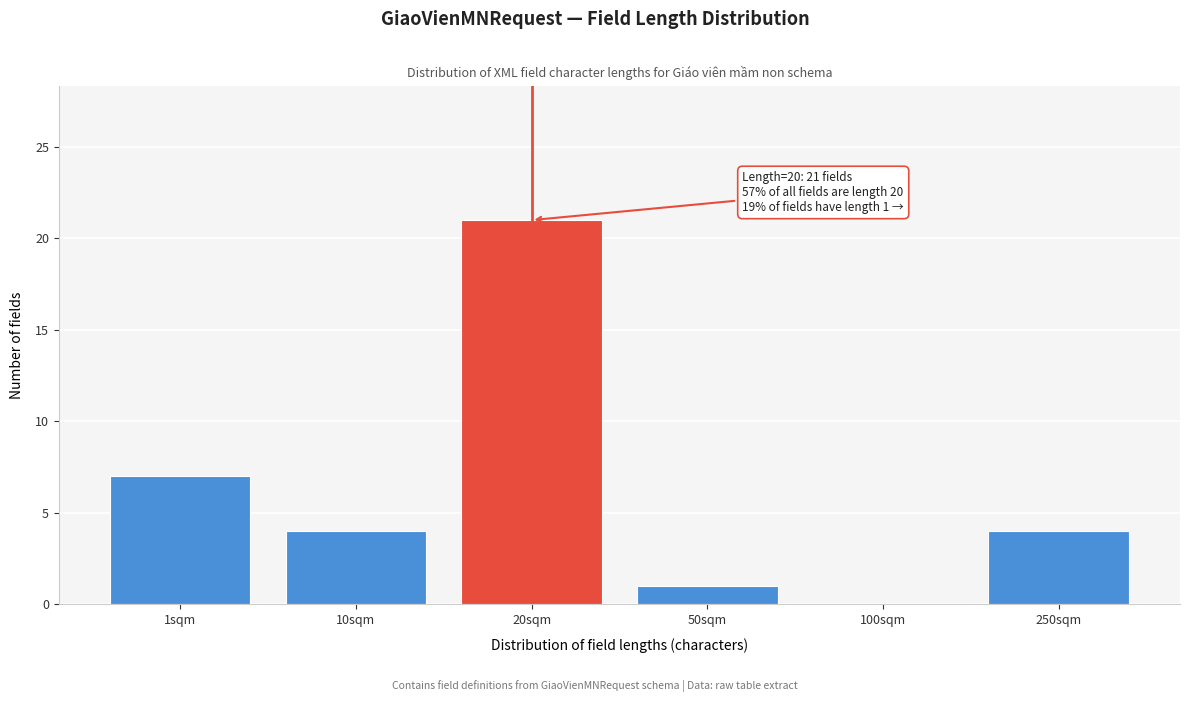

Reading right to left, what are all the values shown in this chart?

250sqm=4	100sqm=0	50sqm=1	20sqm=21	10sqm=4	1sqm=7